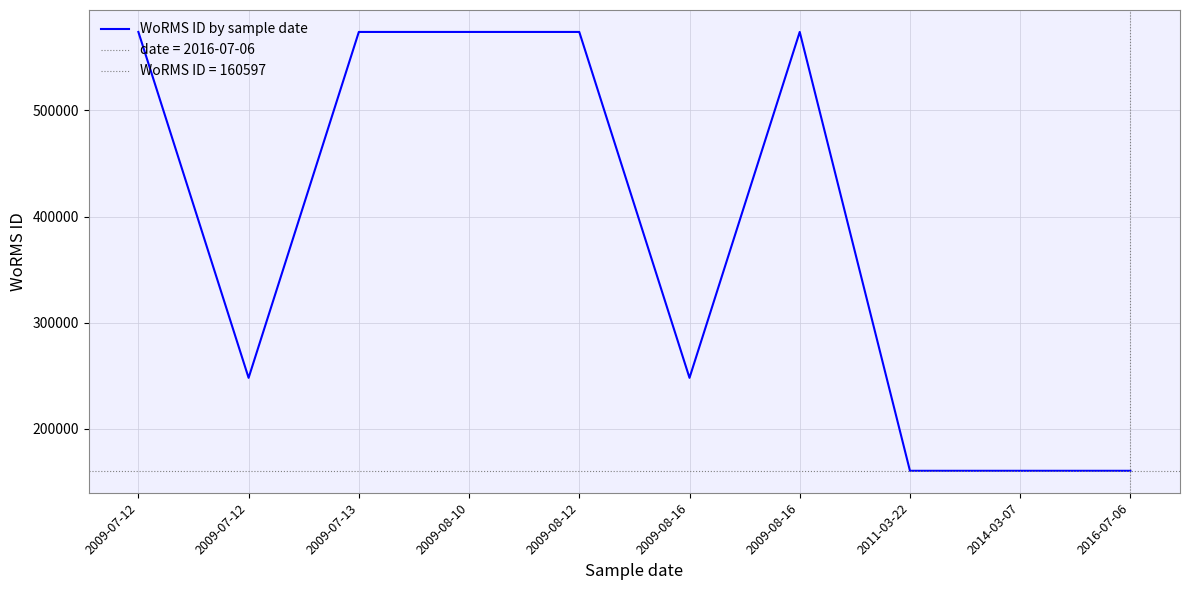

How many series are shown in this chart?

1